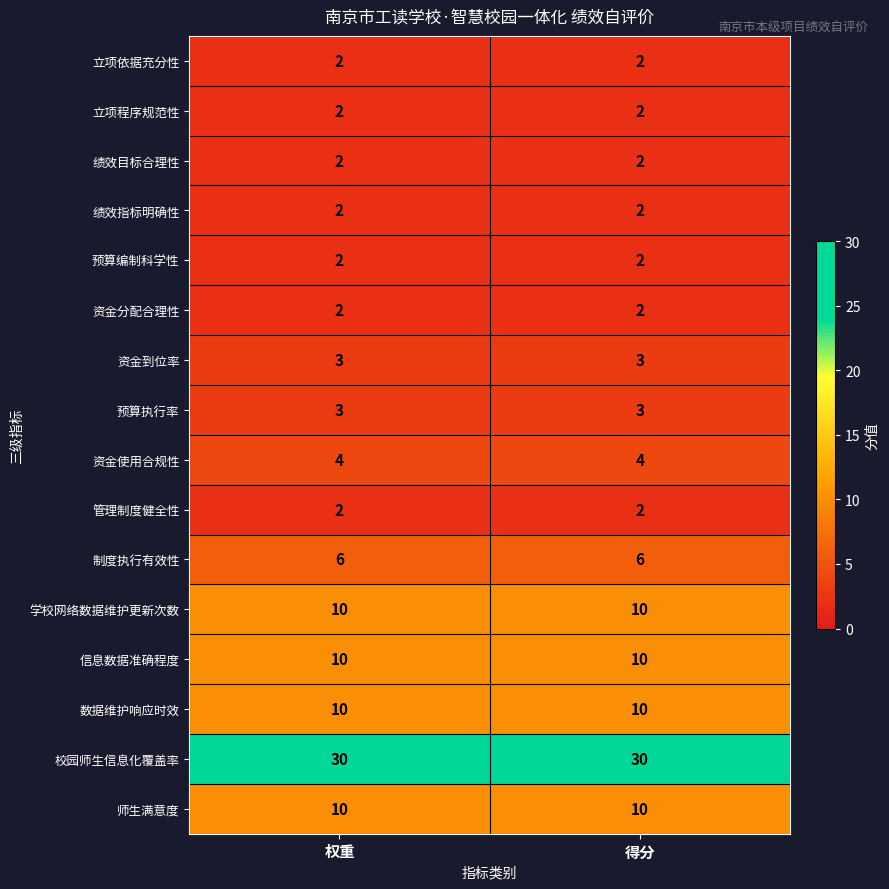

What is the sum of the 学校网络数据维护更新次数 values at 权重 and 得分?

20